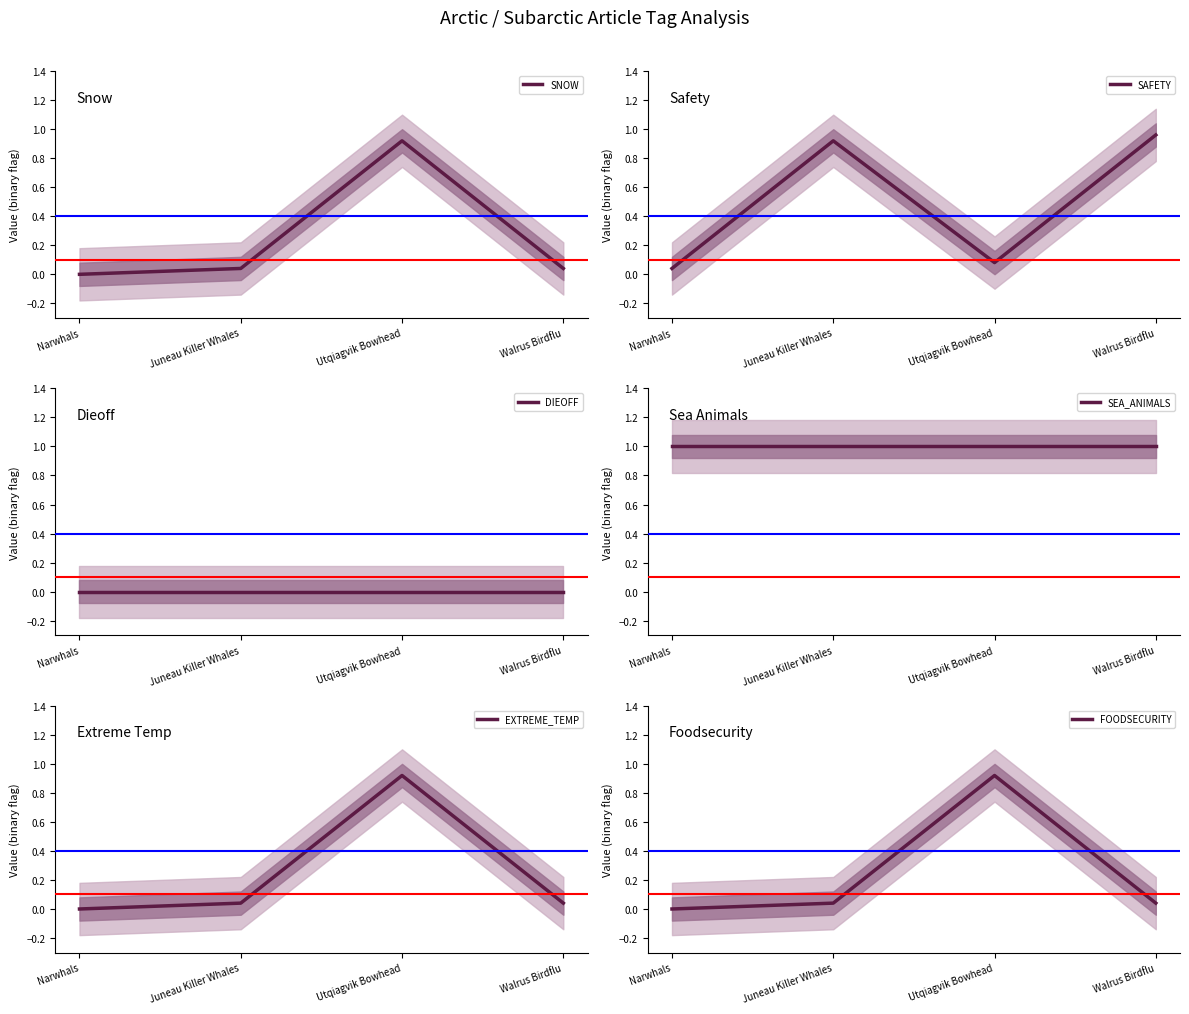

At how many categories does at least one series exceed 0?

4